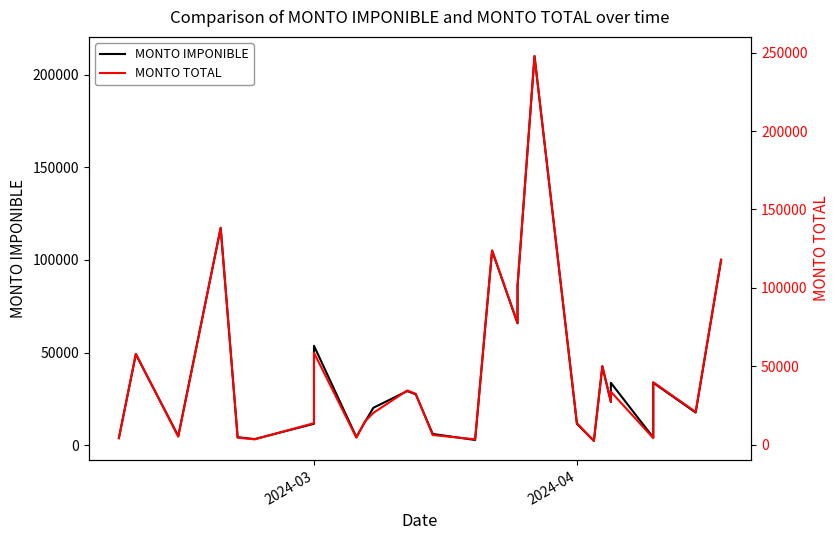

How many lines are shown in the chart?

2